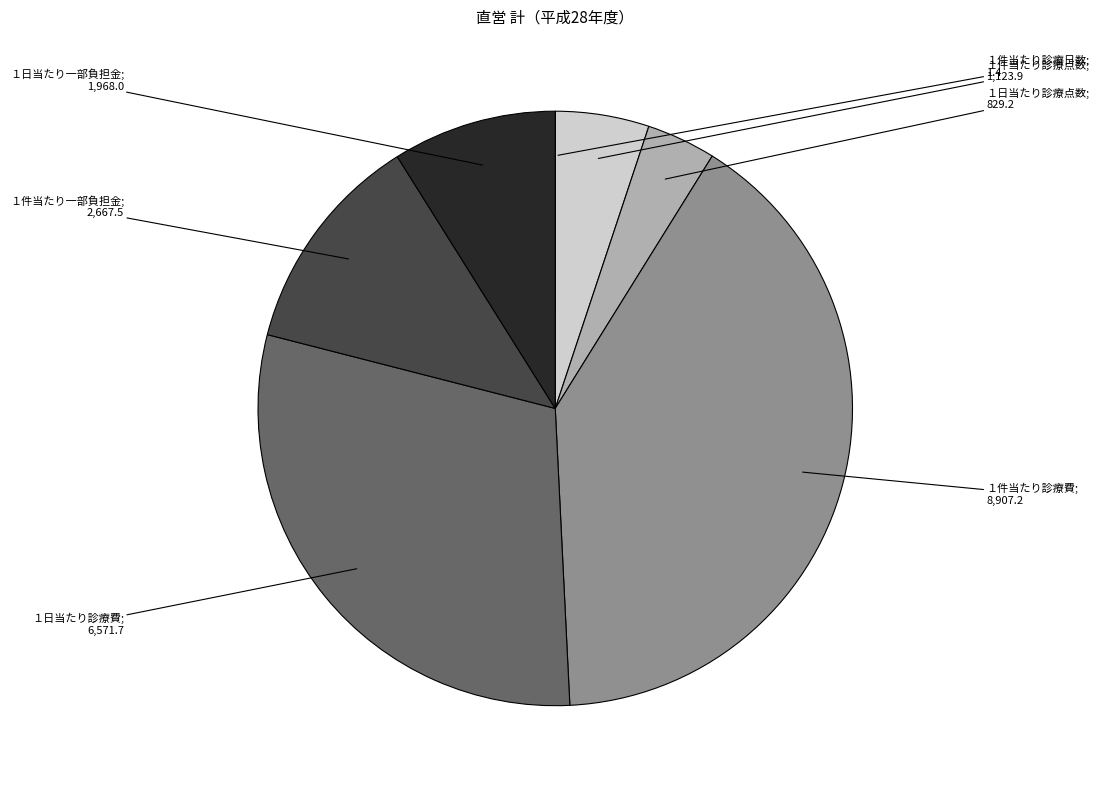

Does any single category account for the majority?

No